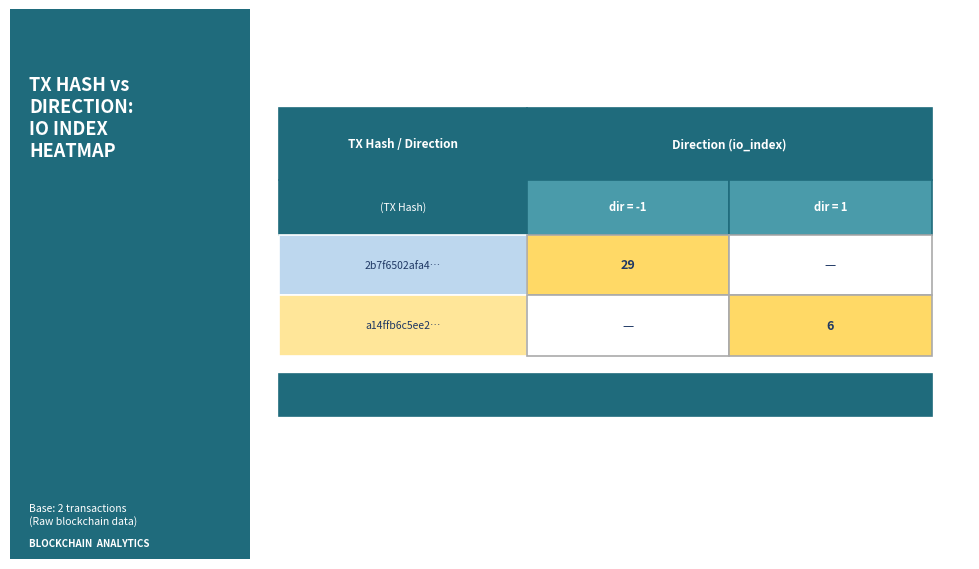

Read the a14ffb6c5ee2e228f3df8318e1ddd71b3a2f0ac value at io_index.

6